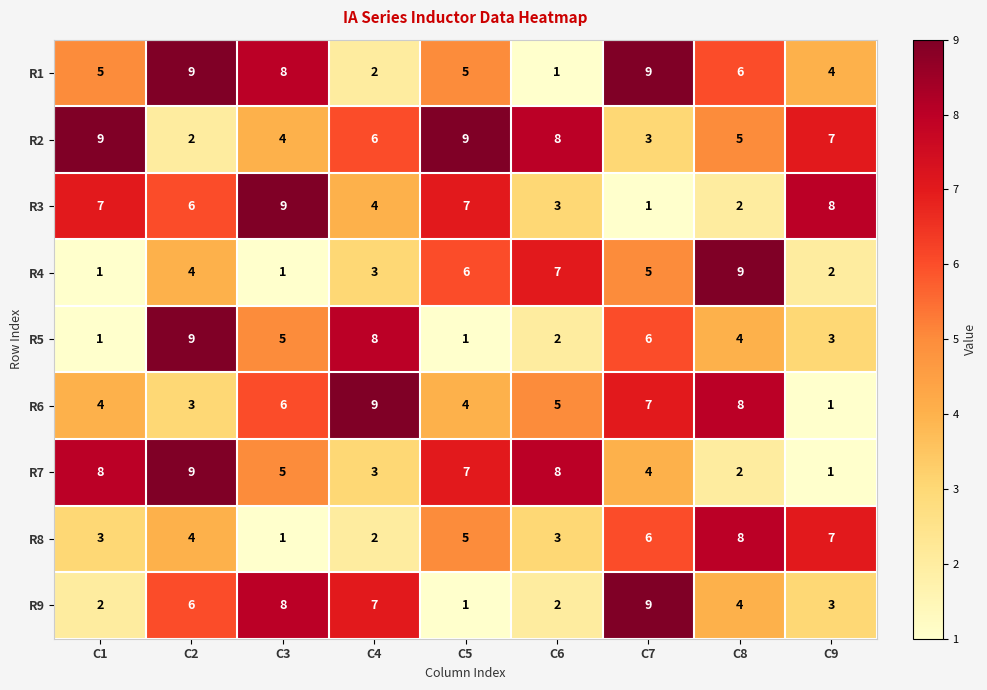

Which series has the largest total across all categories?

R2